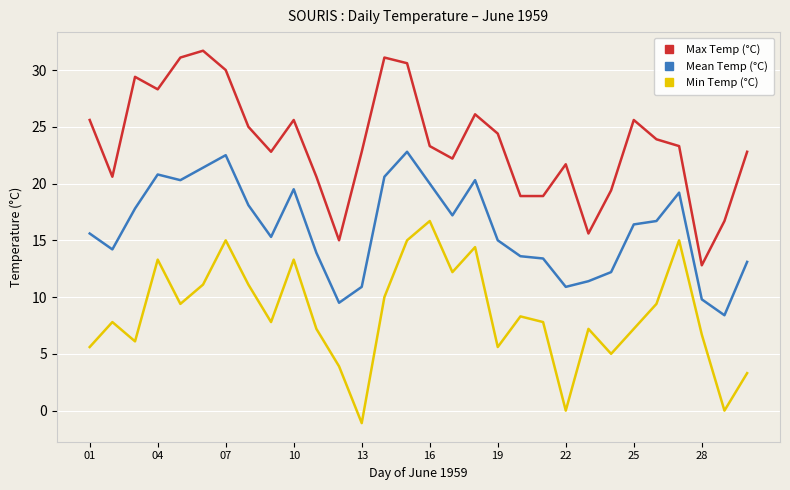

Does the chart display data point markers on the line(s)?

No